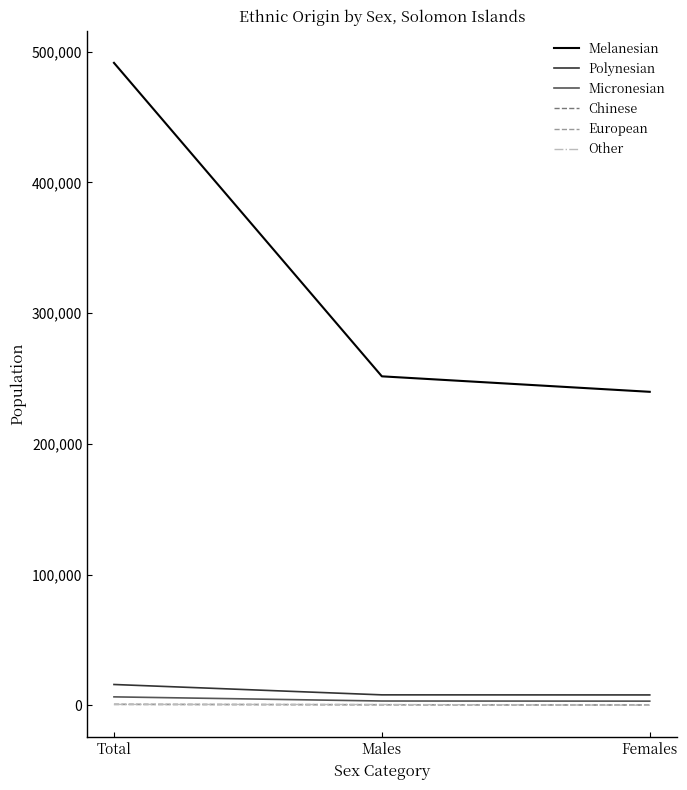

How many categories are shown in the chart?

3